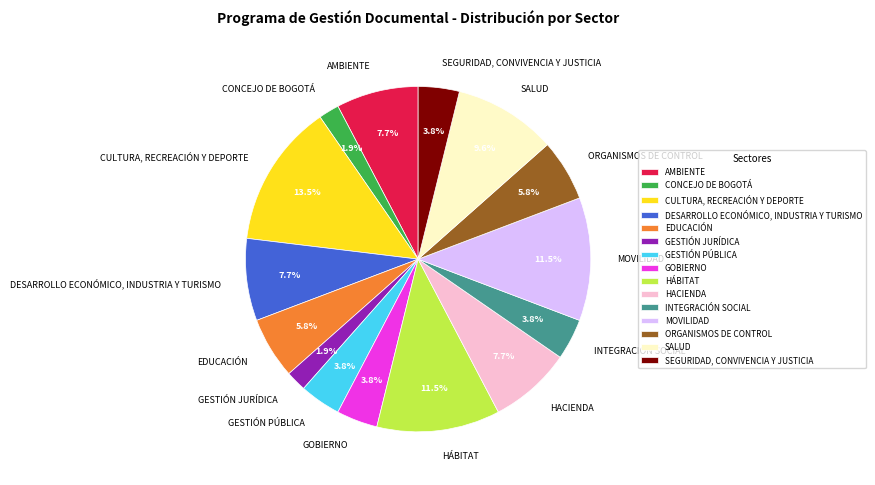

Between HACIENDA and INTEGRACIÓN SOCIAL, which is larger?

HACIENDA